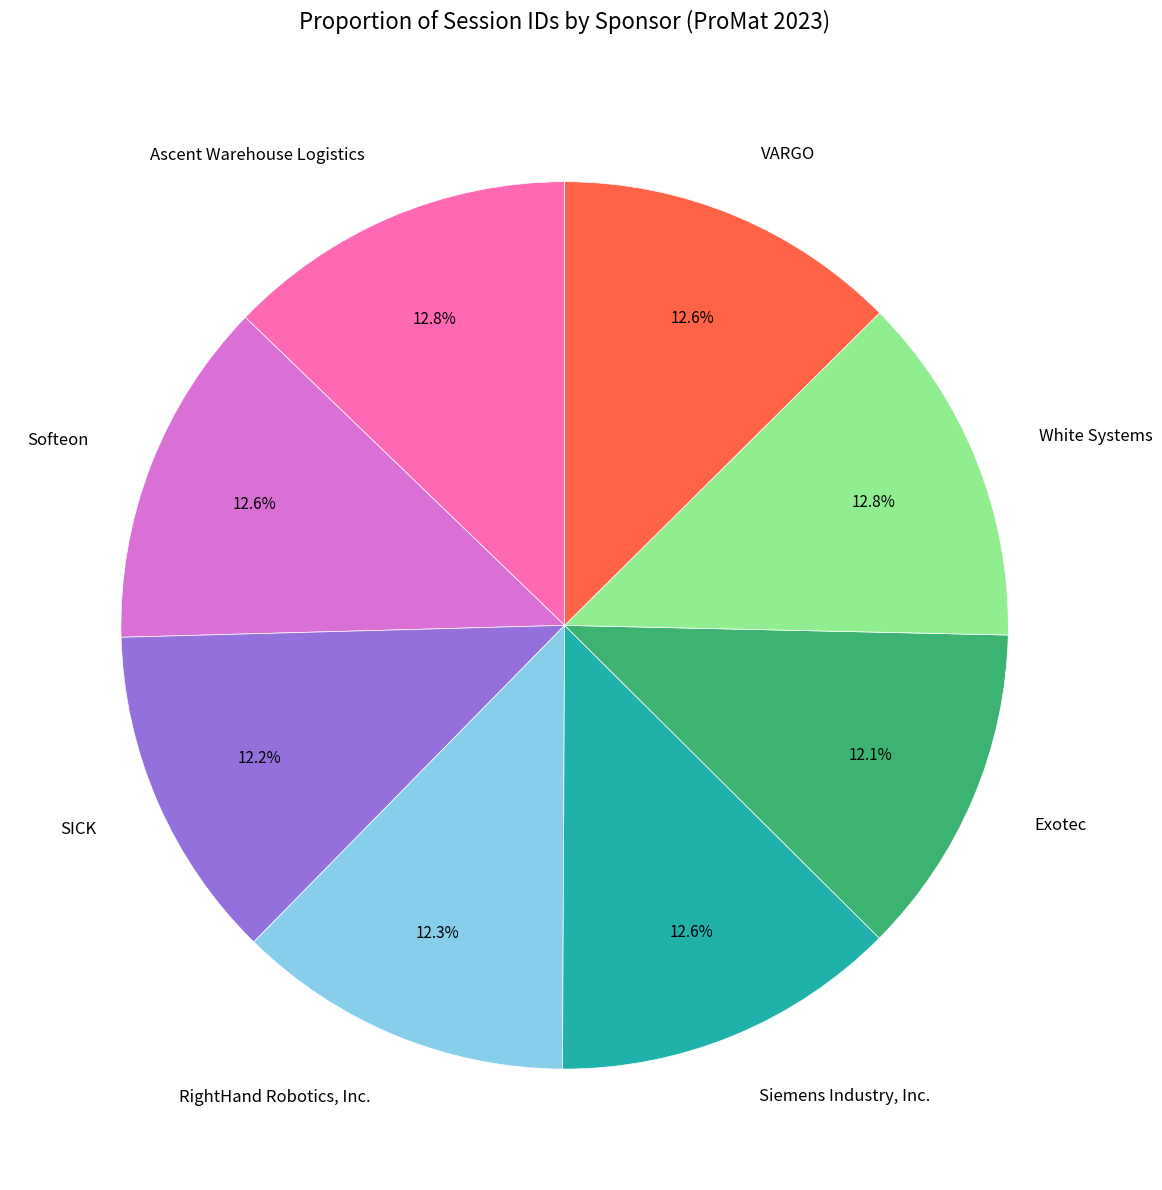

Approximately how many times larger is the value at VARGO compared to Softeon?

1.0